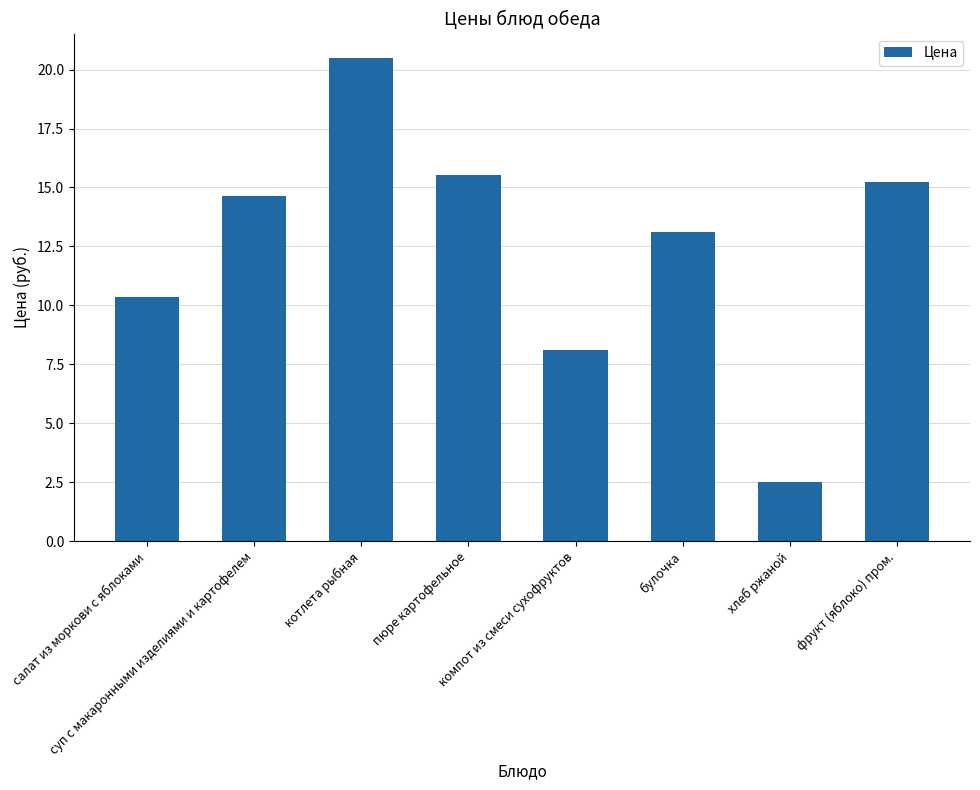

Read the value at булочка.

13.1